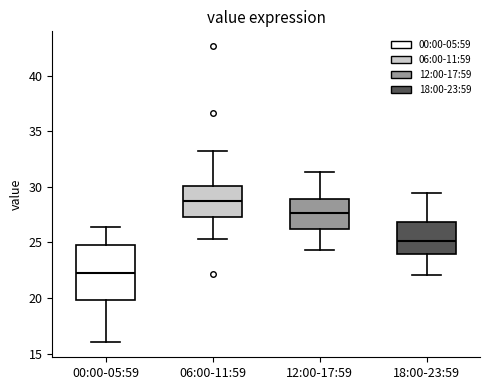

Reading left to right, read every box against the y-axis: the position of its median line, the range the box covers, and the ends of its whiskers. The values are not printed on the chart, so give them approximately, as read against the axis.

00:00-05:59: median 22.0, box 20.0 to 25.0, whiskers 16.0 to 26.5
06:00-11:59: median 29.0, box 27.5 to 30.0, whiskers 25.5 to 33.0
12:00-17:59: median 27.5, box 26.0 to 29.0, whiskers 24.5 to 31.5
18:00-23:59: median 25.0, box 24.0 to 27.0, whiskers 22.0 to 29.5